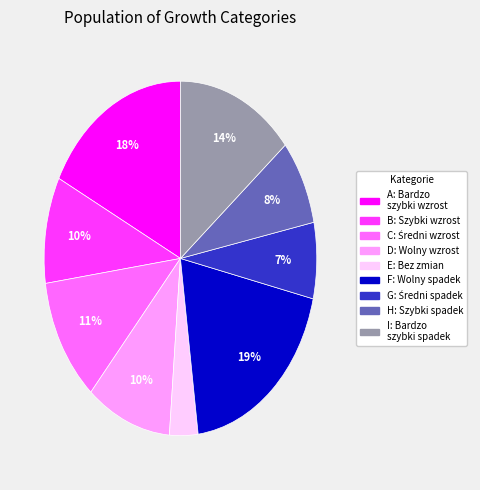

To the nearest percent, what is the difference between the largest and smallest slice percentages?

16%